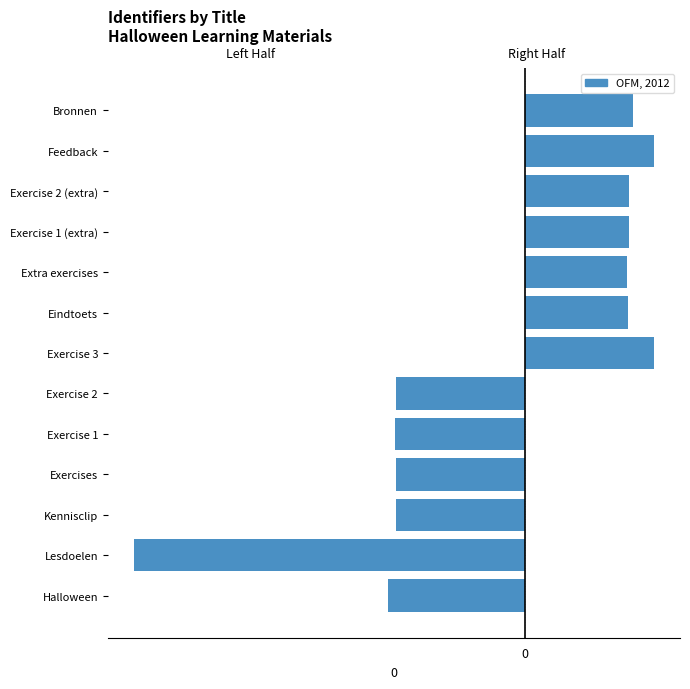

What is the sum of all values?

-93410.9